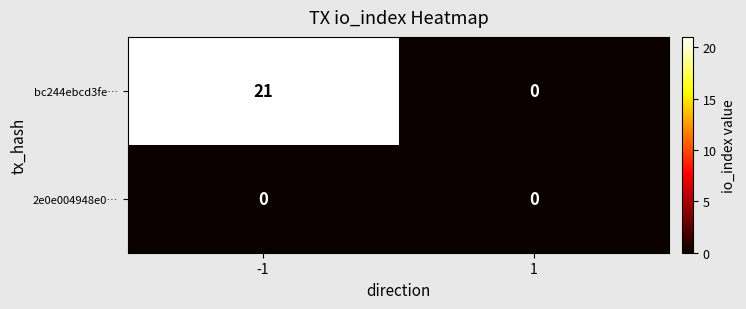

Rank the series by their maximum value, from lowest to highest.

2e0e004948e0…, bc244ebcd3fe…